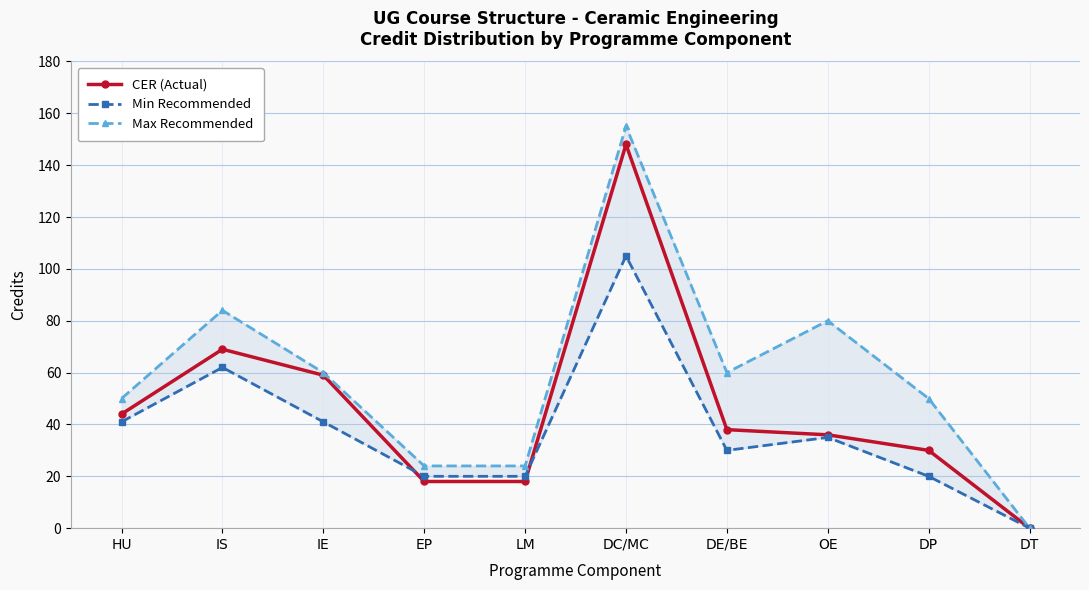

List the labels in order of CER (Actual) value, smallest first.

DT, EP, LM, DP, OE, DE/BE, HU, IE, IS, DC/MC